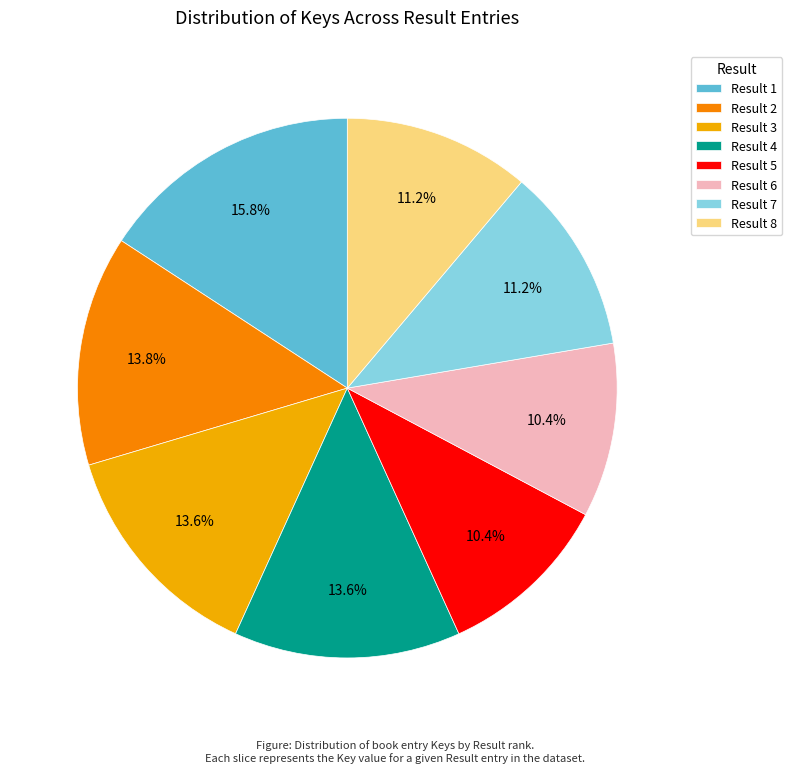

Is the sum of Result 1 and Result 8 greater than half?

No